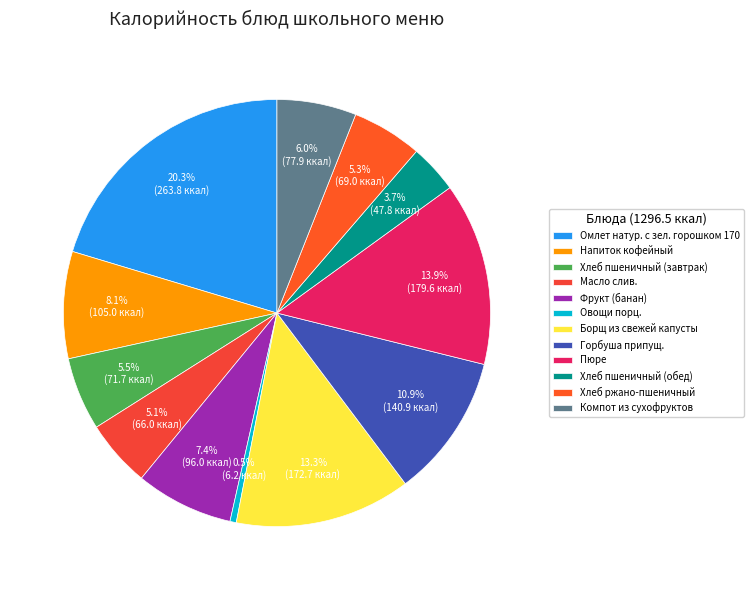

Which category has the biggest portion of the pie?

Омлет натур. с зел. горошком 170